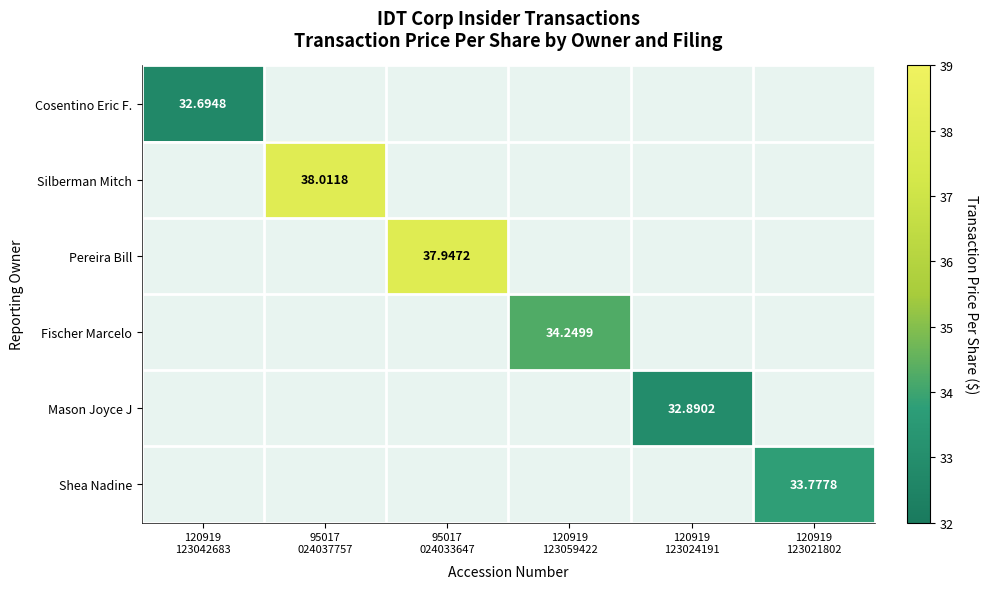

Count the number of categories in the chart.

6